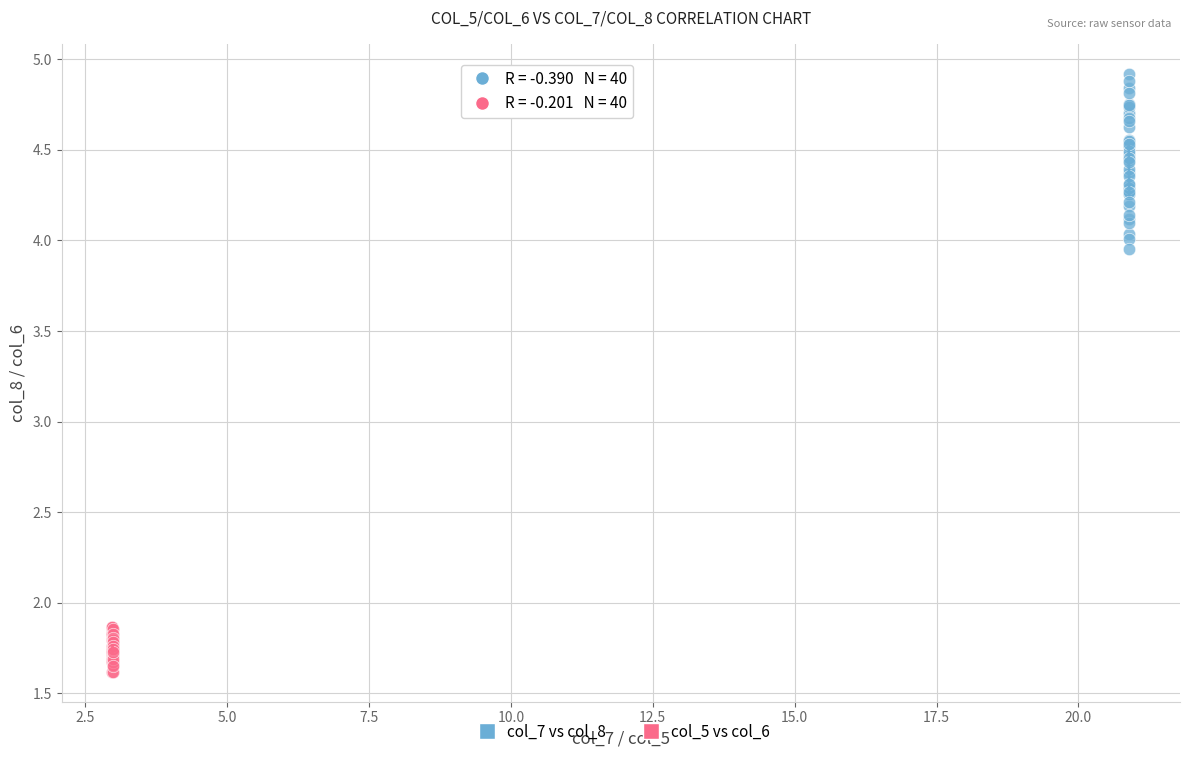

Which series reaches the minimum Y coordinate?

col_5 vs col_6